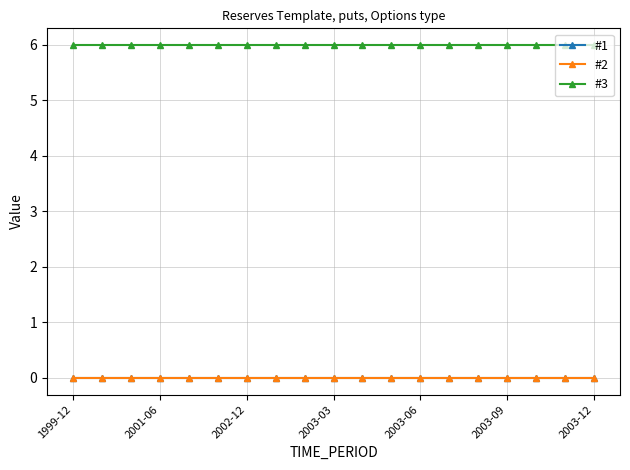

Is this an area chart (filled region under the line)?

No